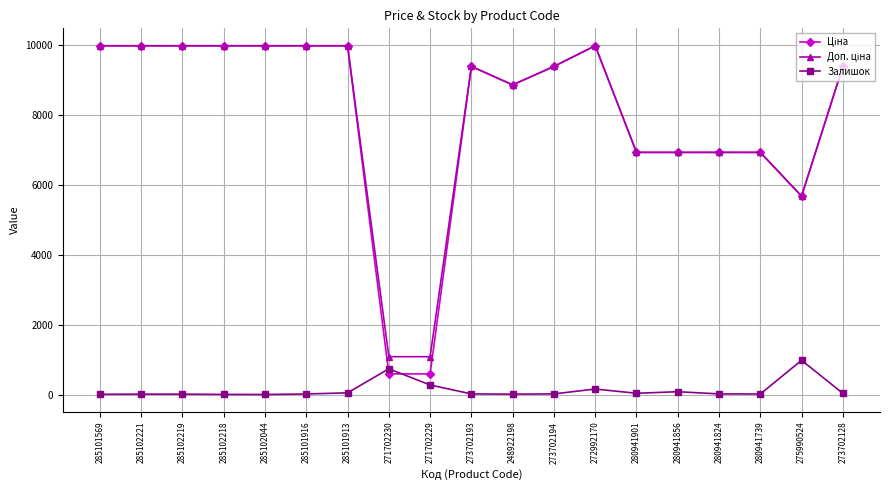

What is the highest value of the Залишок series?

979.0